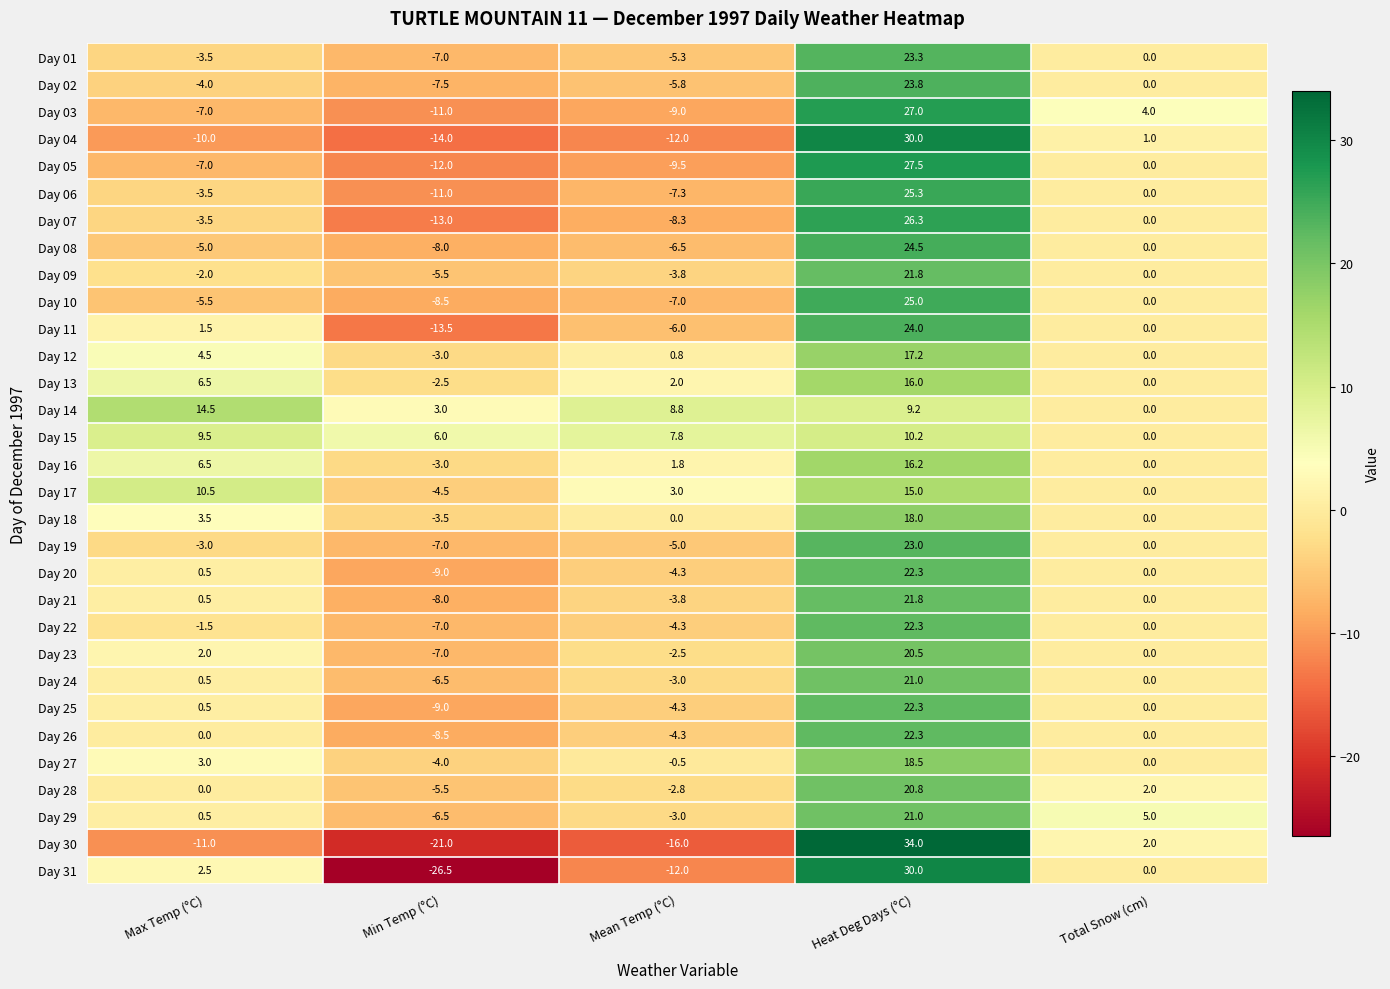

Count the number of categories in the chart.

5